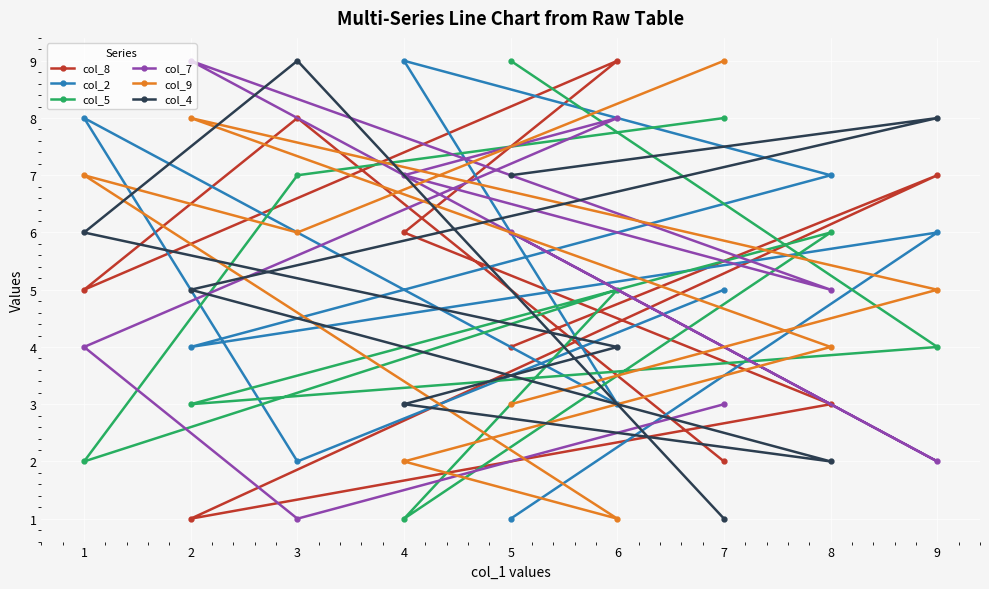

True or false: col_7 and col_2 intersect in this chart.

True